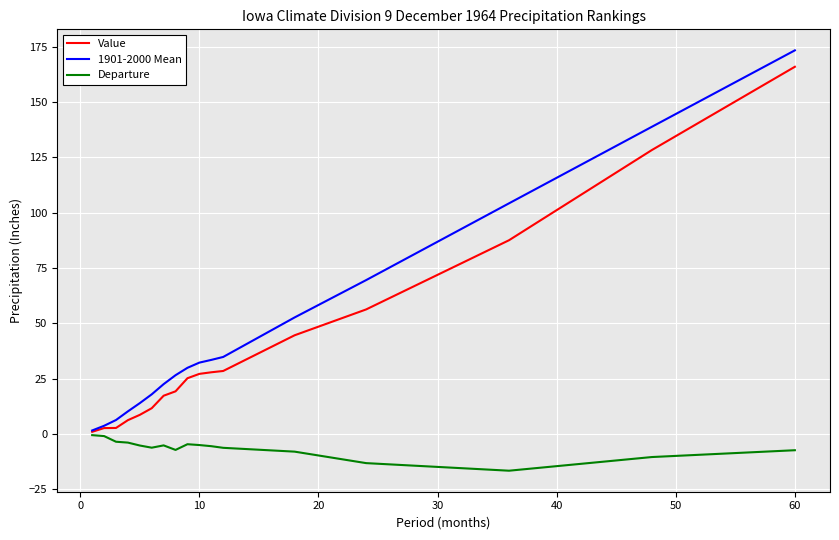

Which series has the largest range (max minus min)?

1901-2000 Mean